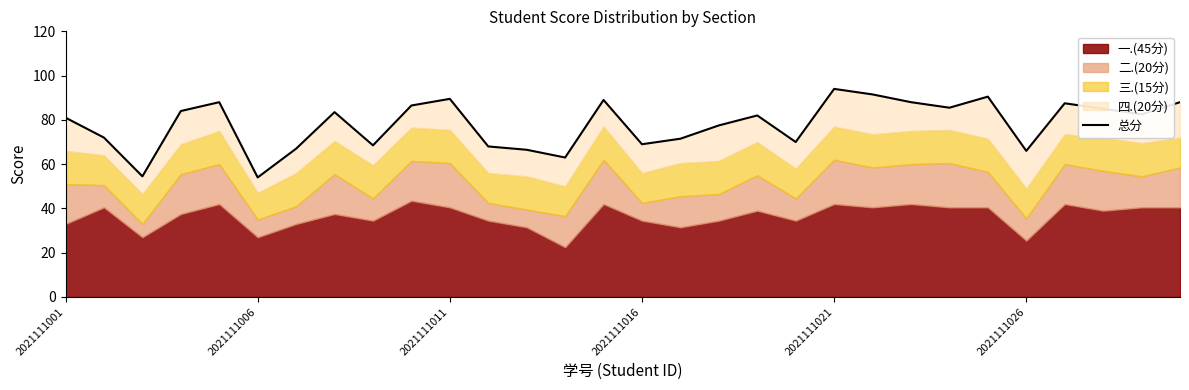

What is the difference between the maximum and second lowest values?

39.5